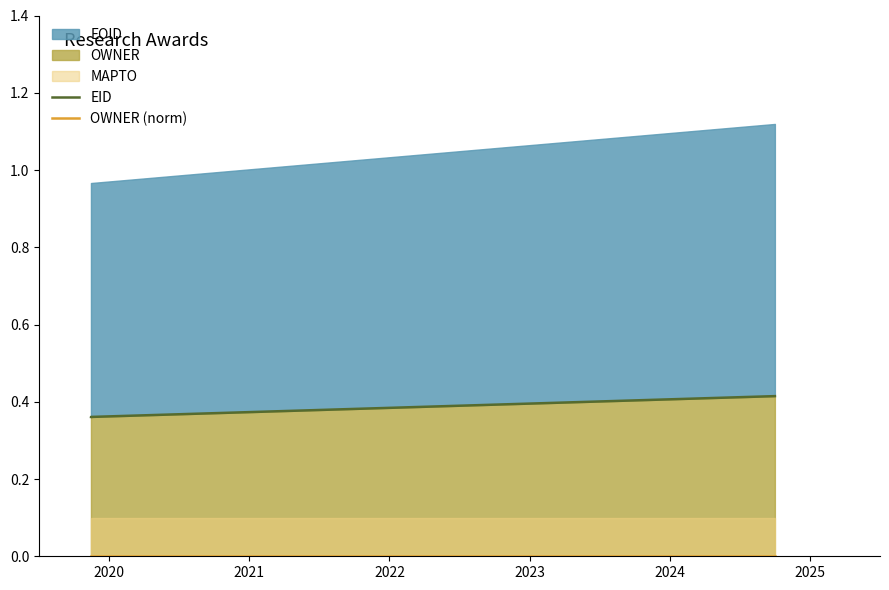

At how many categories does at least one series exceed 0?

3